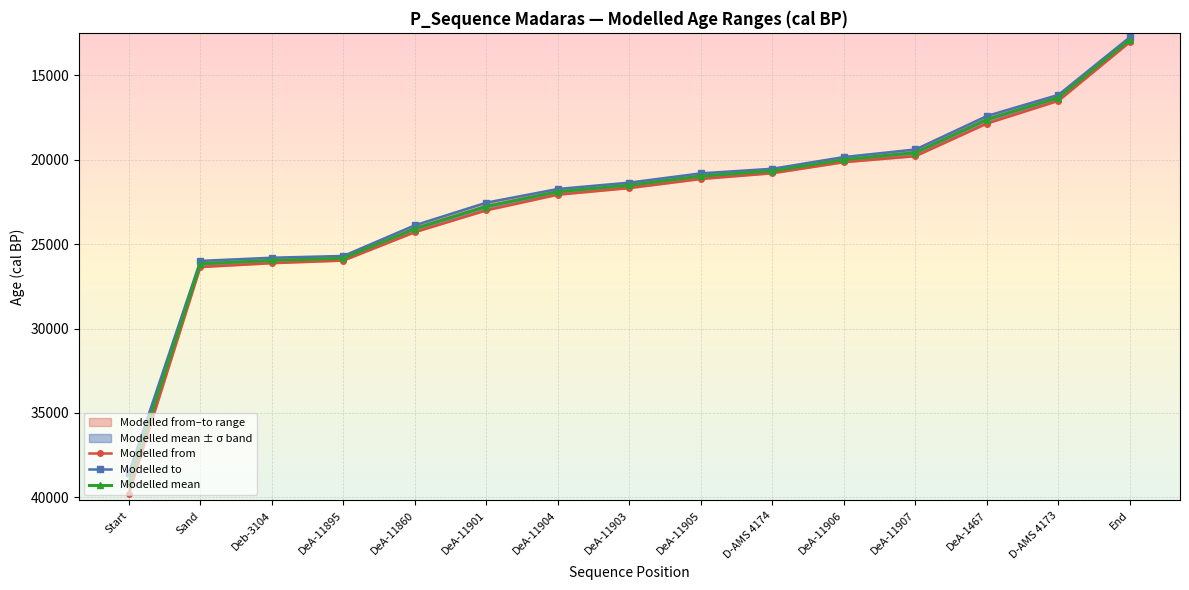

What is the label of the 12th point from the right?

DeA-11895